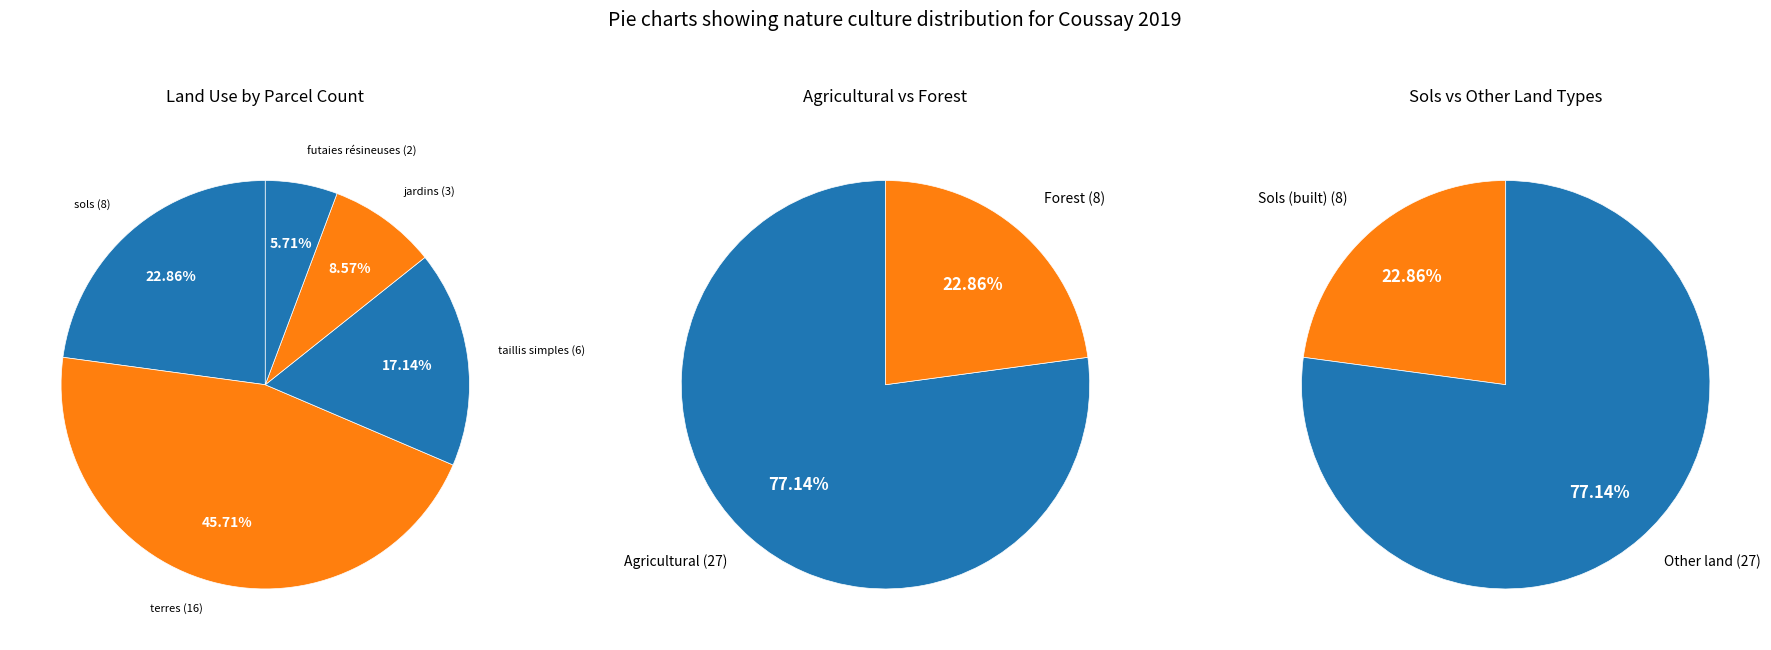

What percentage is NOT represented by sols?

77.1%